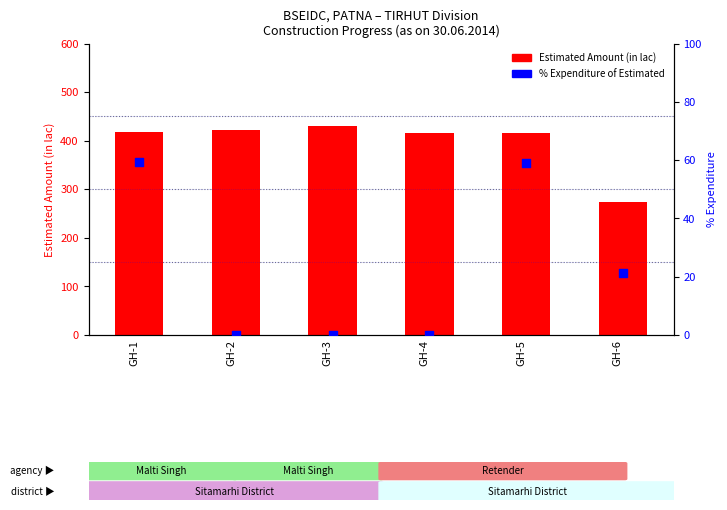

Which series reaches the minimum Y coordinate?

% Expenditure of Estimated